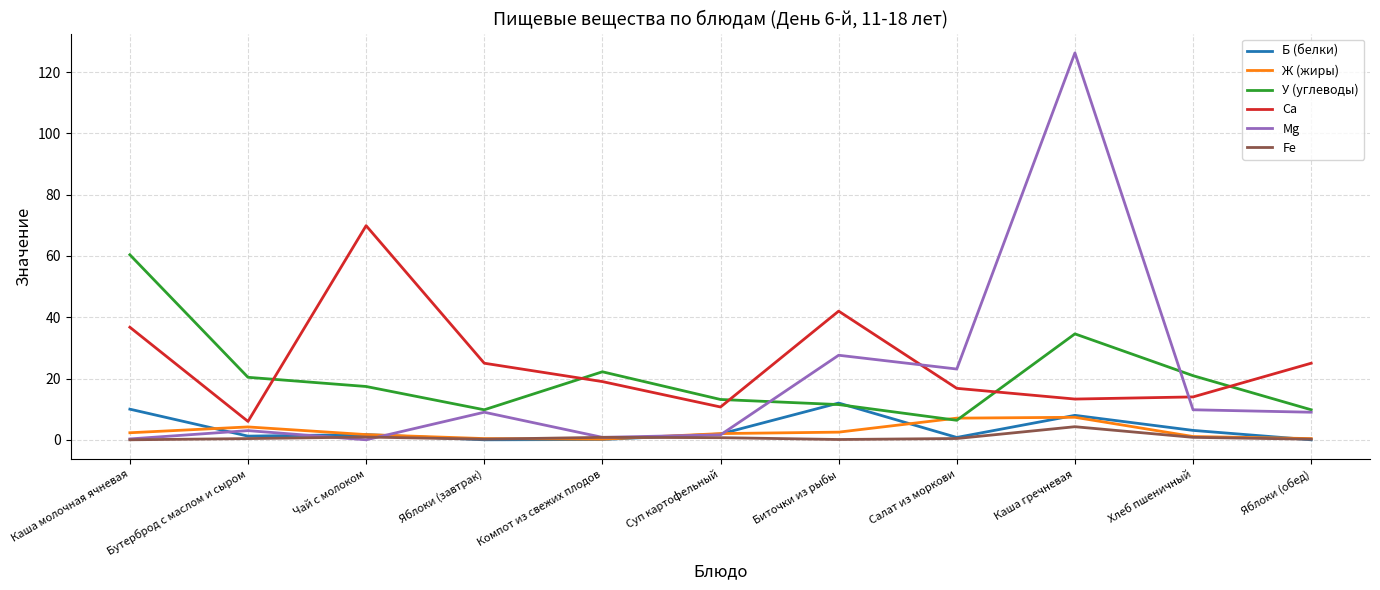

Which series has the largest total across all categories?

Ca